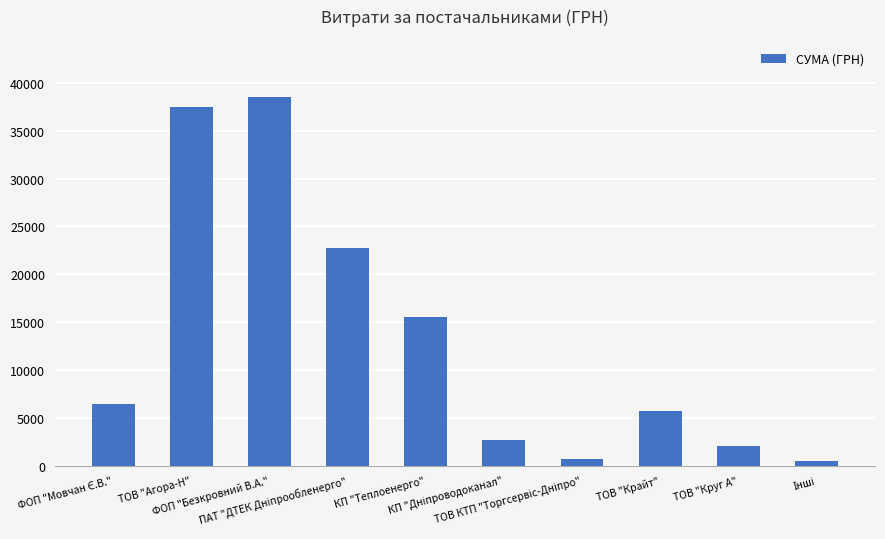

Which label corresponds to the largest value in the chart?

ФОП "Безкровний В.А."